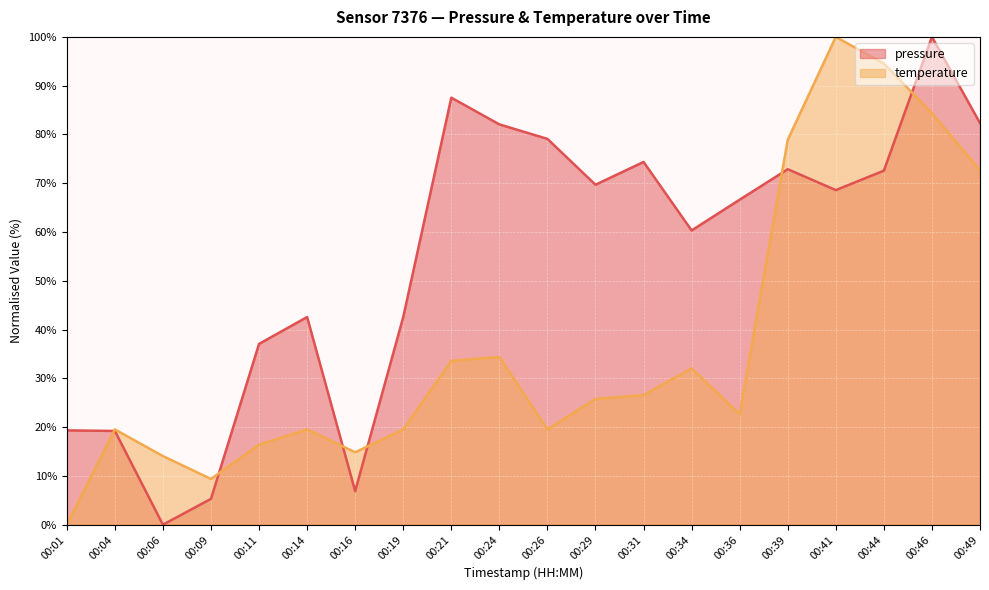

Rank the categories by temperature value from lowest to highest.

00:01, 00:09, 00:06, 00:16, 00:11, 00:04, 00:14, 00:19, 00:26, 00:36, 00:29, 00:31, 00:34, 00:21, 00:24, 00:49, 00:39, 00:46, 00:44, 00:41